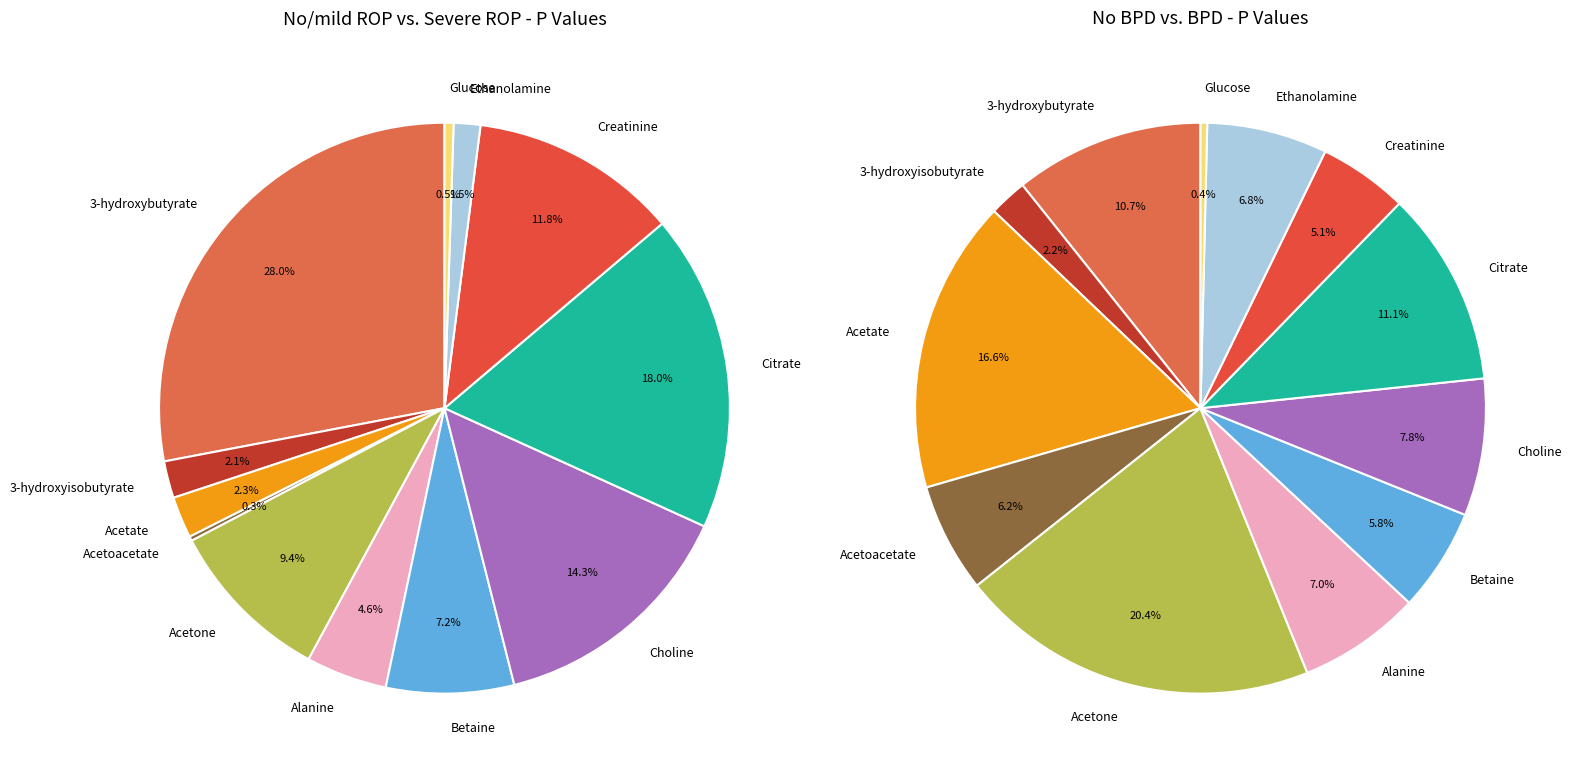

Is it true that 6 is 7% of the pie?

True